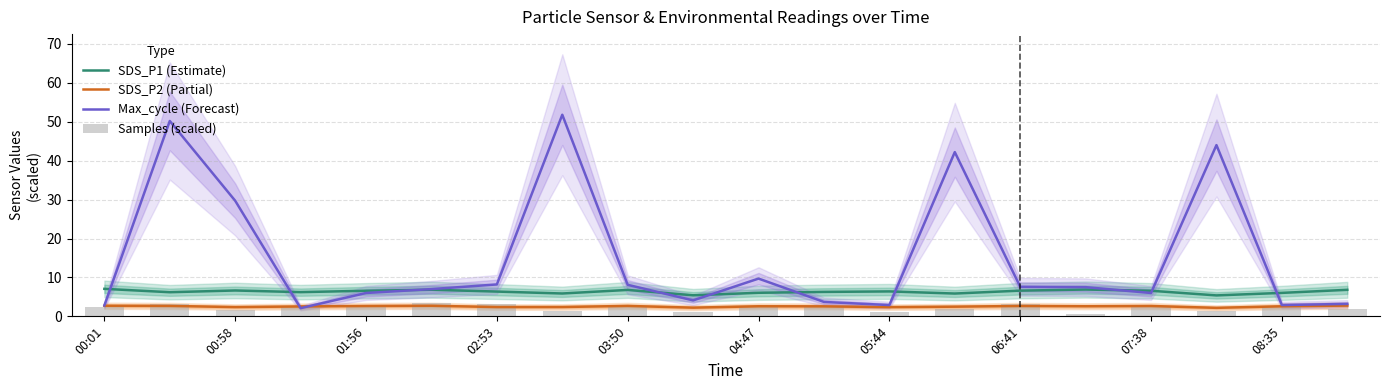

Does the chart contain stacked bars?

No